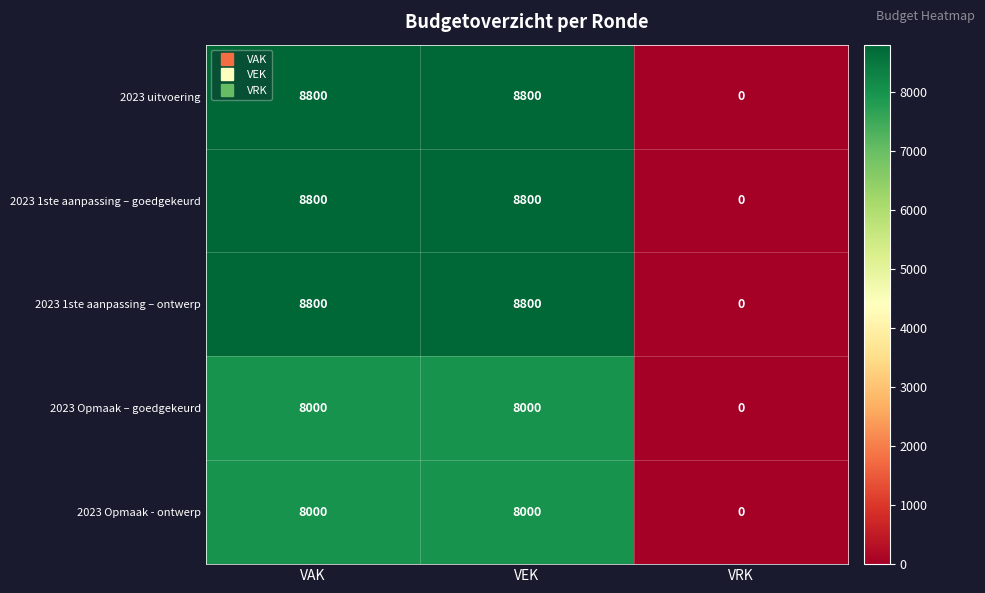

What is the spread (max minus min) of values at VAK?

800